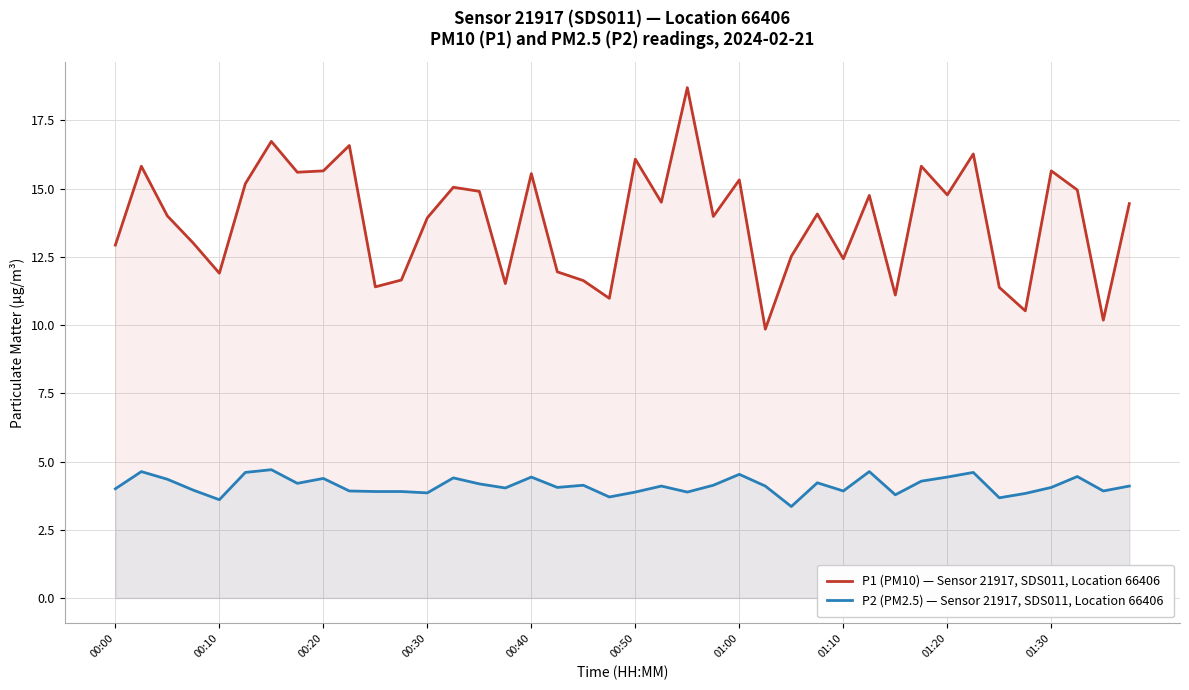

How many lines are shown in the chart?

2